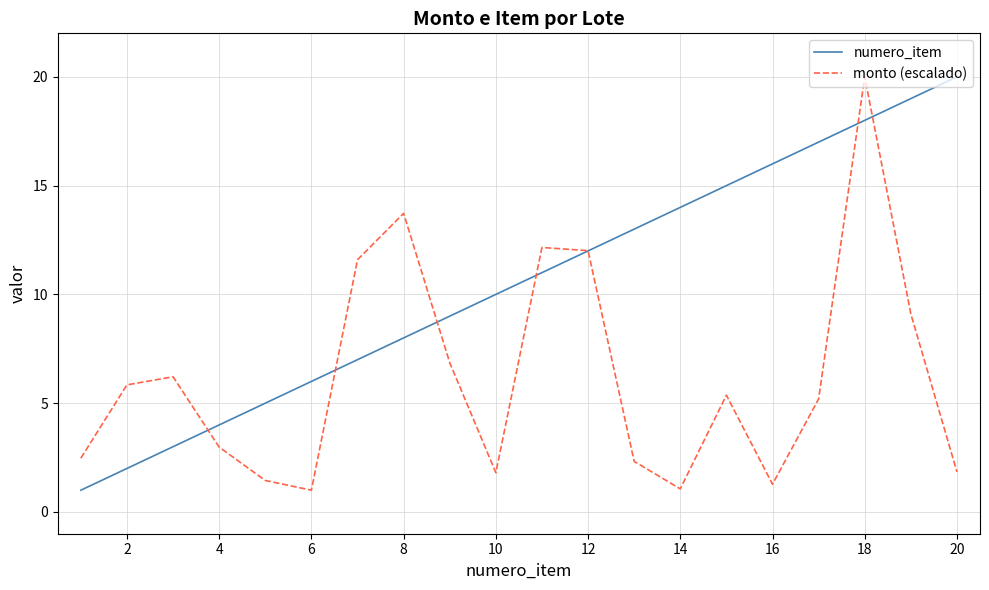

Which series has the largest total across all categories?

numero_item